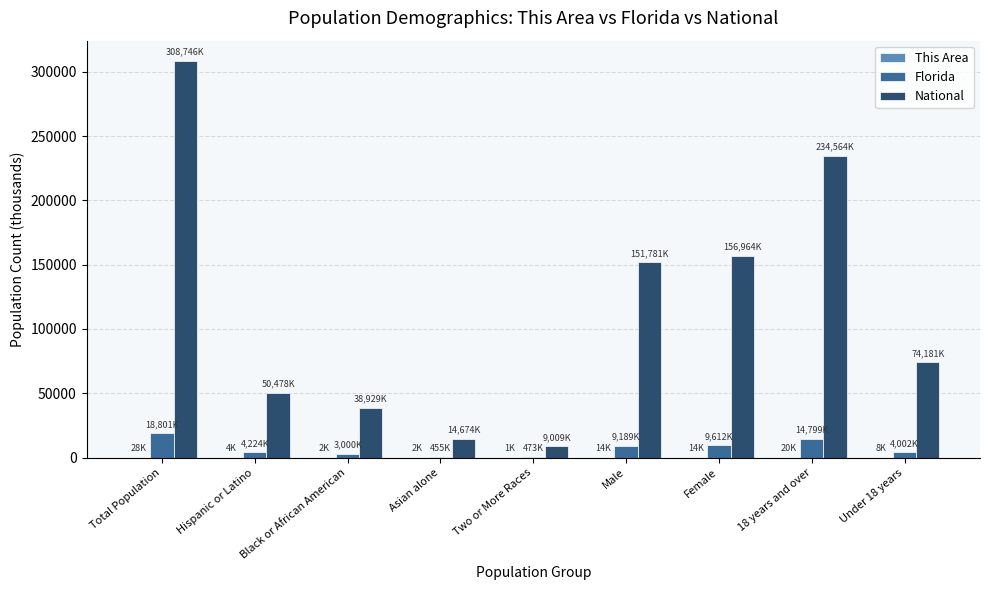

Which series has the largest total across all categories?

National